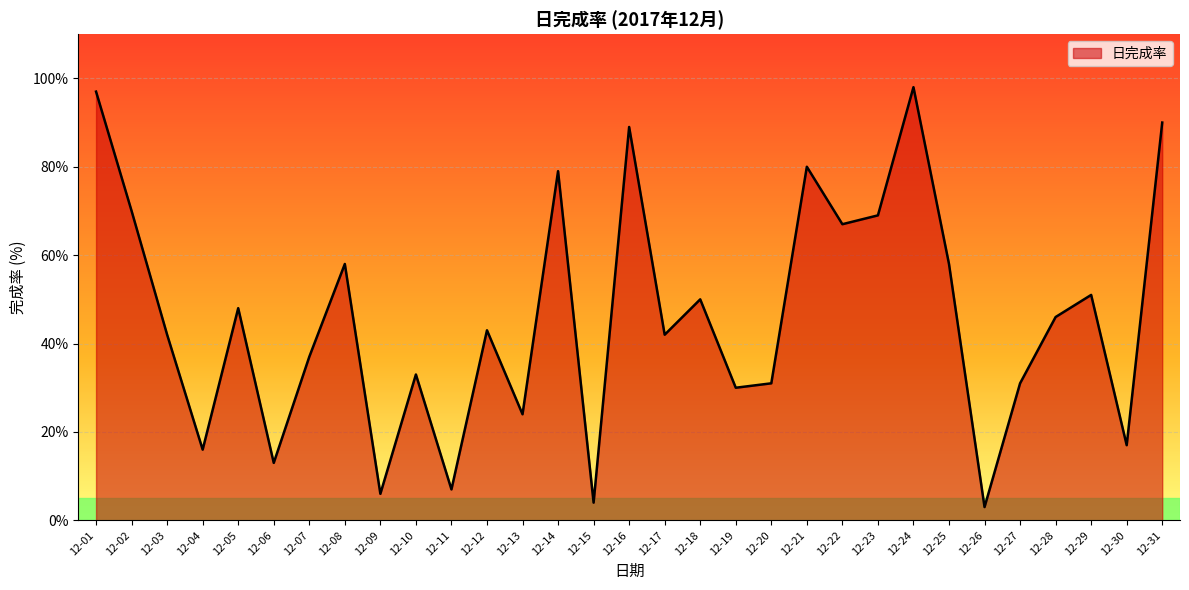

Reading right to left, transcribe all the data shown in this chart.

90	17	51	46	31	3	58	98	69	67	80	31	30	50	42	89	4	79	24	43	7	33	6	58	37	13	48	16	42	70	97